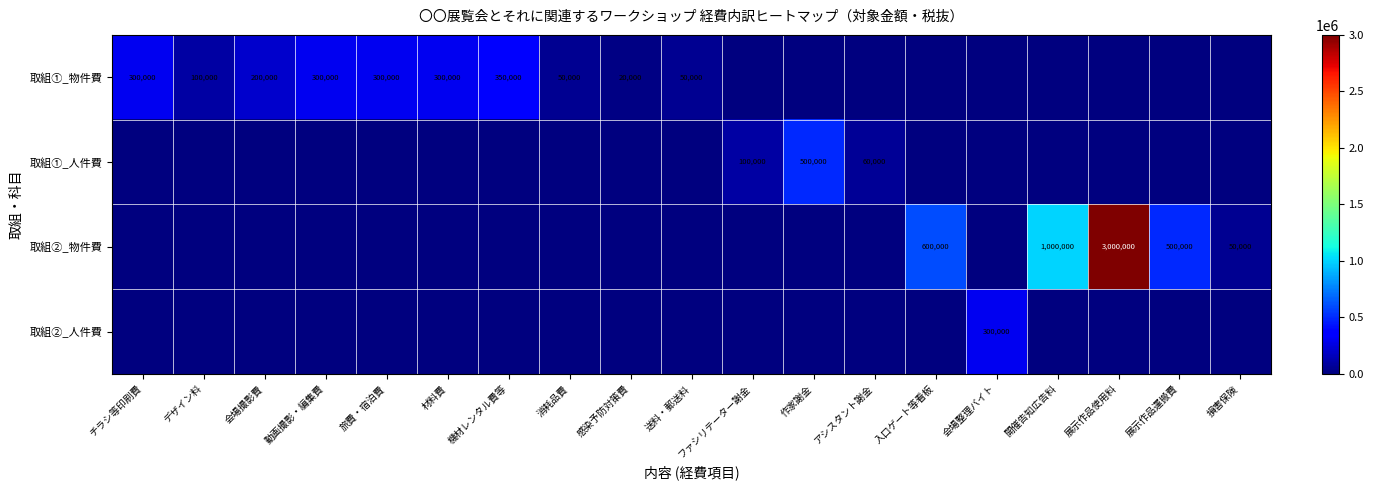

The 取組②_物件費 series shows 21144 at 損害保険. True or false?

False